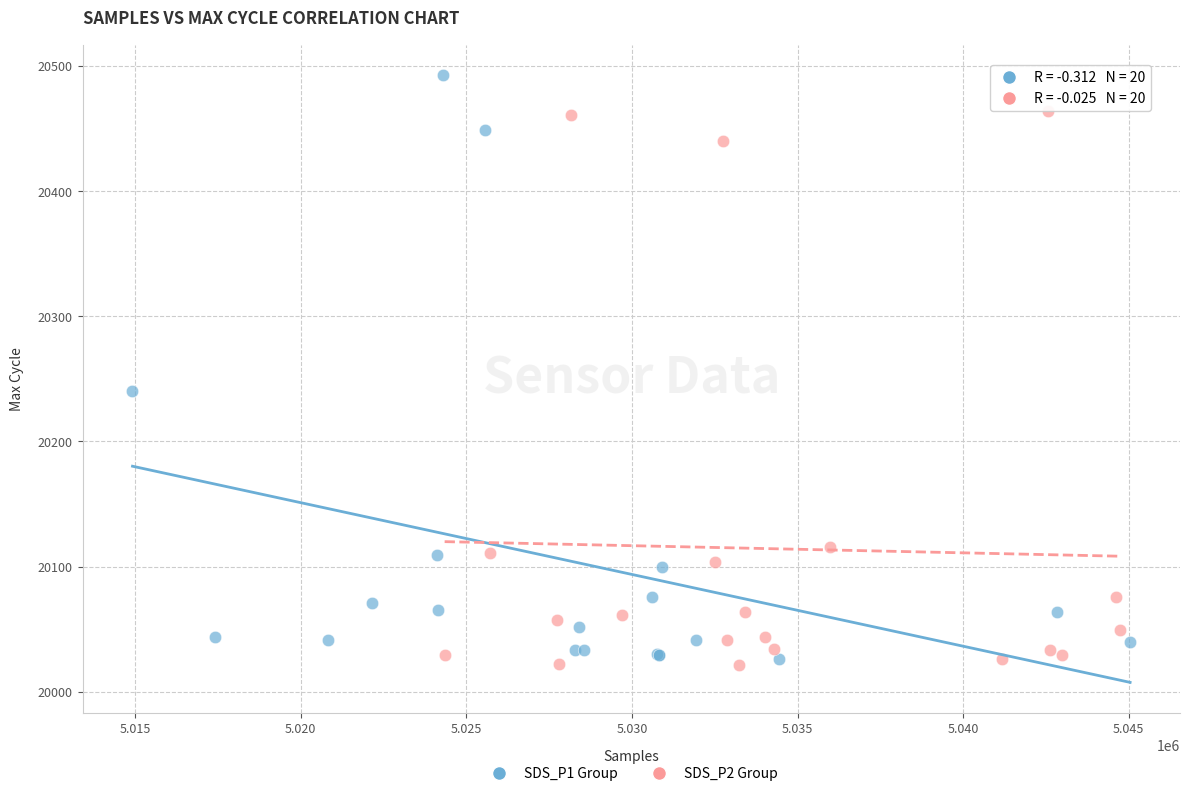

Which series reaches the maximum Y coordinate?

SDS_P1 Group